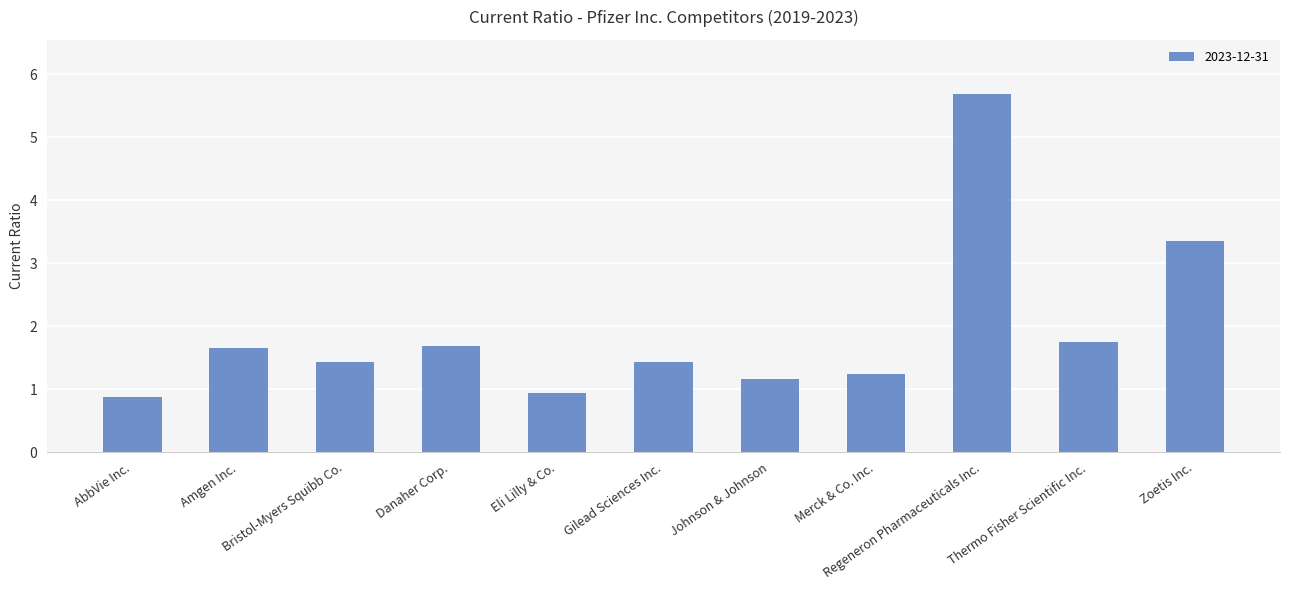

What is the ratio of the value at AbbVie Inc. to the value at Bristol-Myers Squibb Co.?

0.6